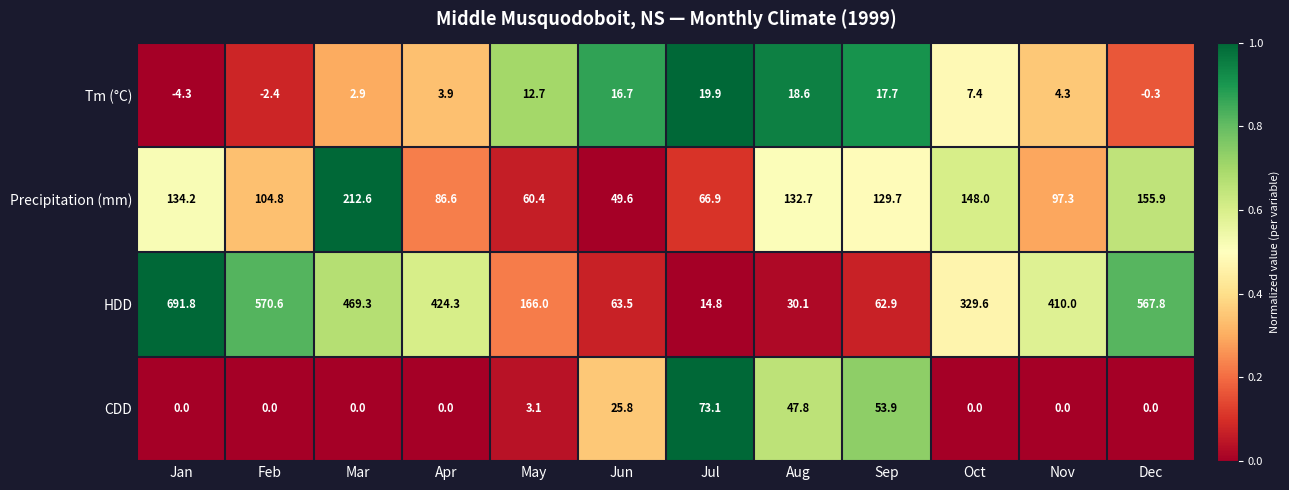

Where is Tm (°C) nearest to the value 7?

Oct